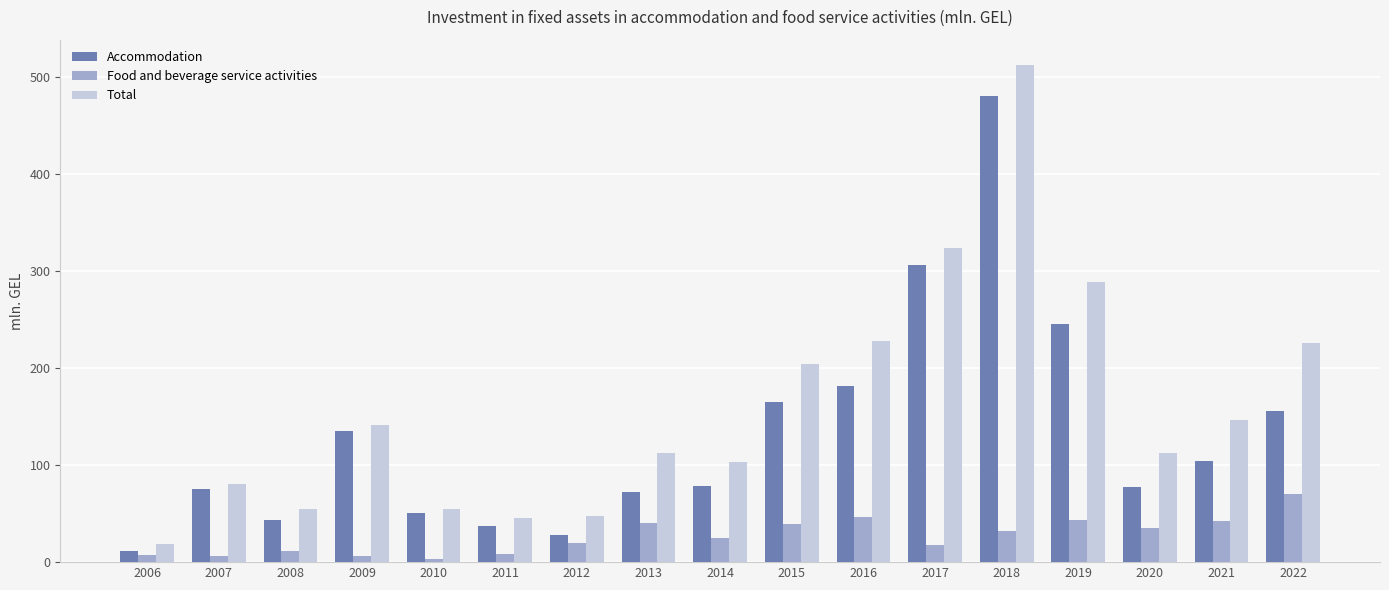

Where is Total nearest to the value 265?

2019